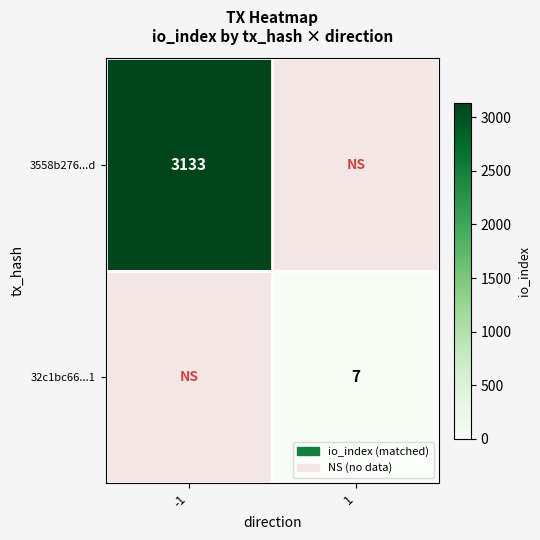

True or false: 3558b276...d has a value of 707 at -1.

False